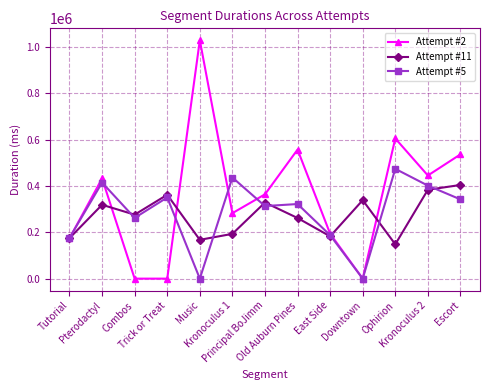

Where is the first local minimum for Attempt #5?

Combos